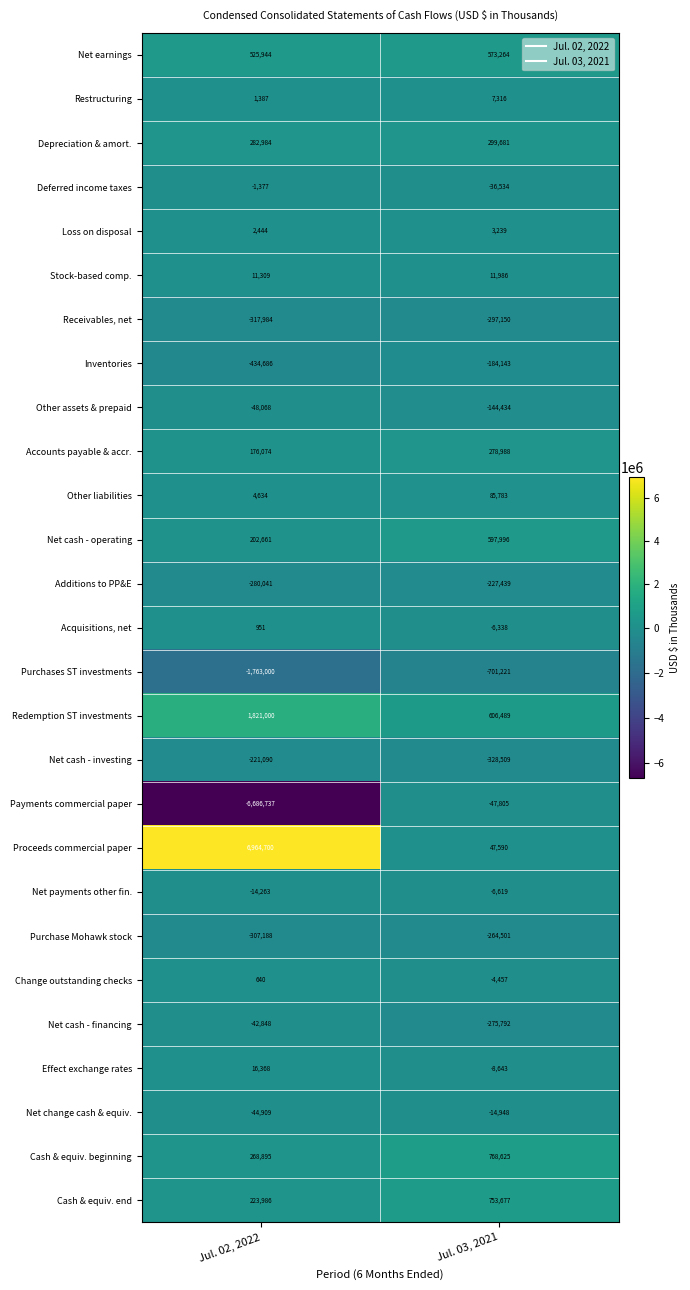

Is it true that Accounts payable & accr. equals 278988 at Jul. 03, 2021?

True